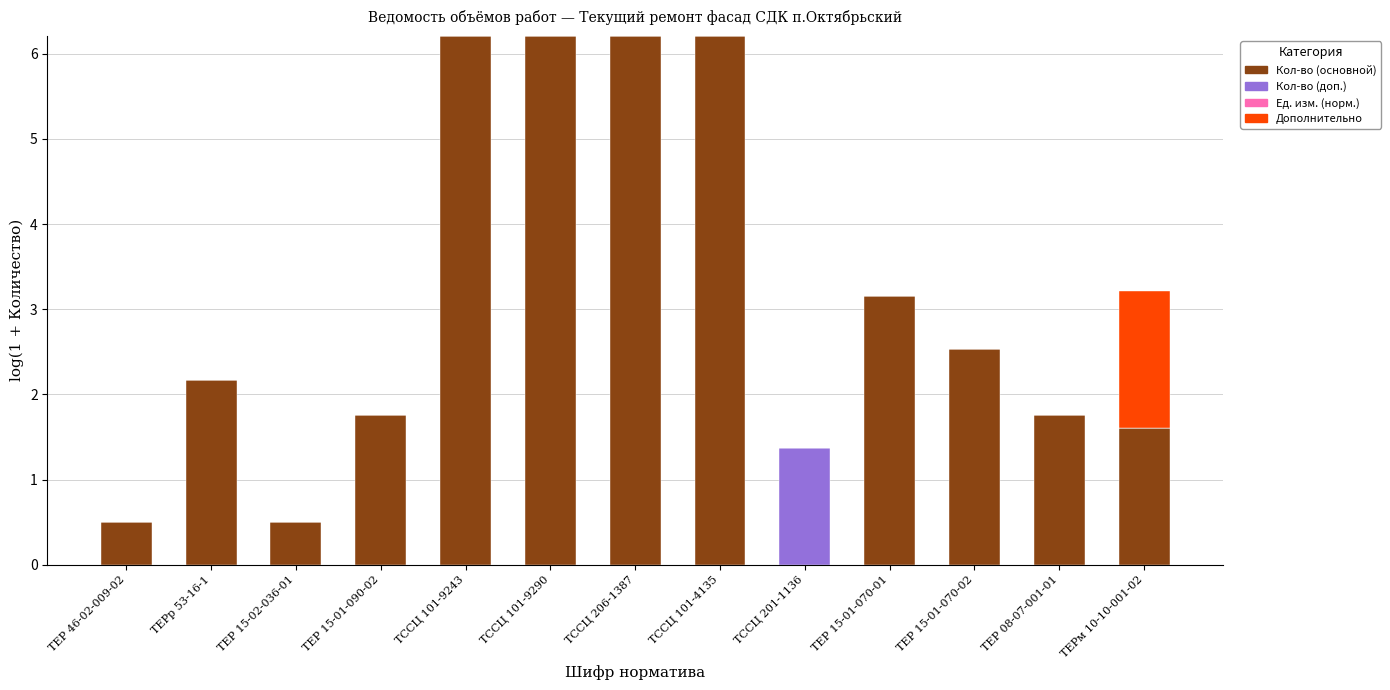

True or false: Кол-во (основной) has a value of 1.8 at ТЕР 15-01-090-02.

True